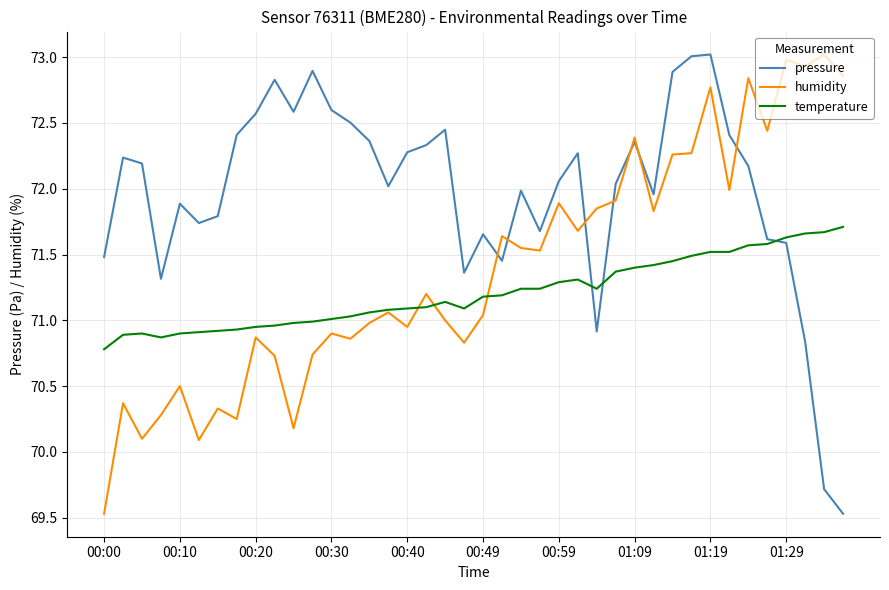

True or false: temperature and humidity cross at least once.

True